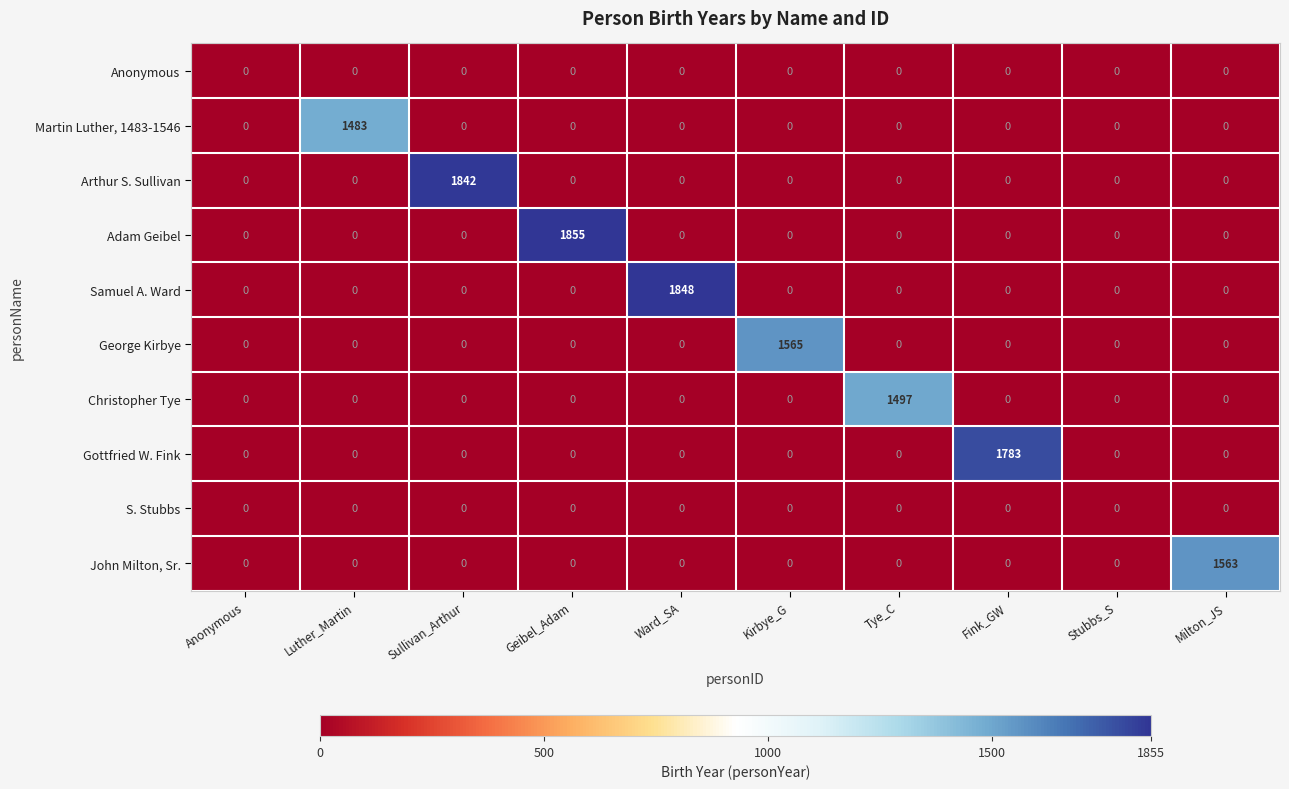

Which series has the largest range (max minus min)?

Adam Geibel